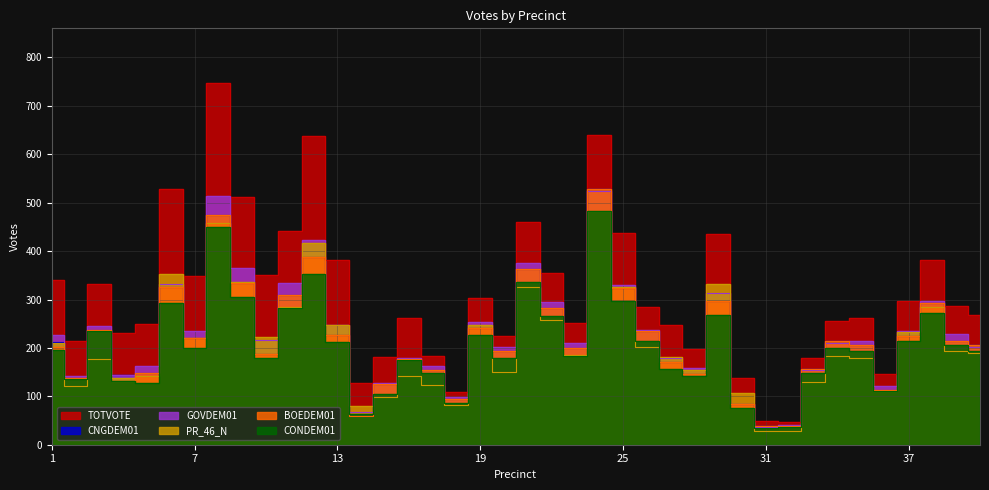

At which label does CONDEM01 reach its minimum?

31